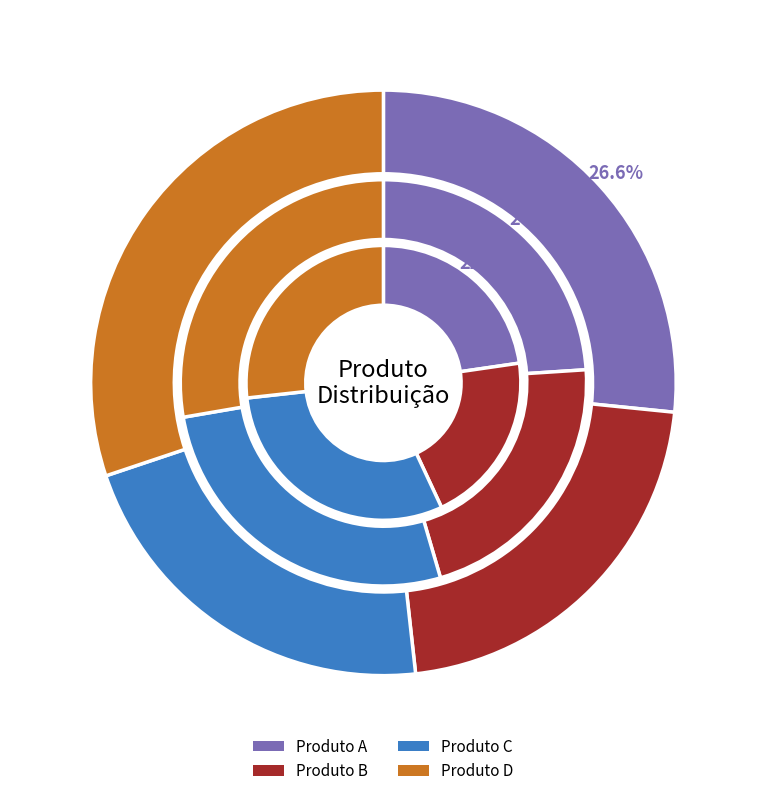

Is there any slice that represents more than half of the pie?

No